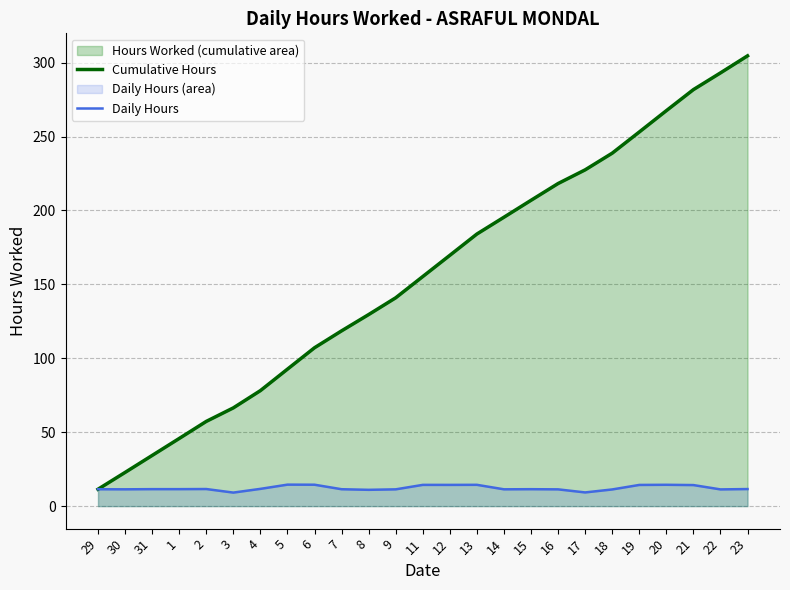

True or false: Cumulative Hours and Daily Hours cross at least once.

False